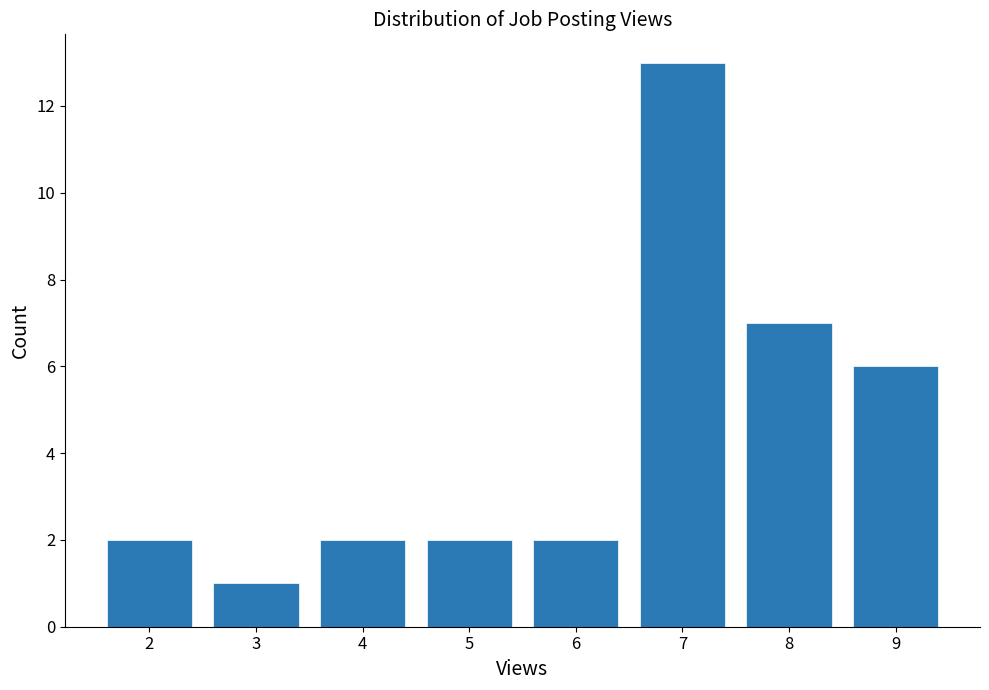

Reading left to right, what are all the values shown in this chart?

2=2	3=1	4=2	5=2	6=2	7=13	8=7	9=6